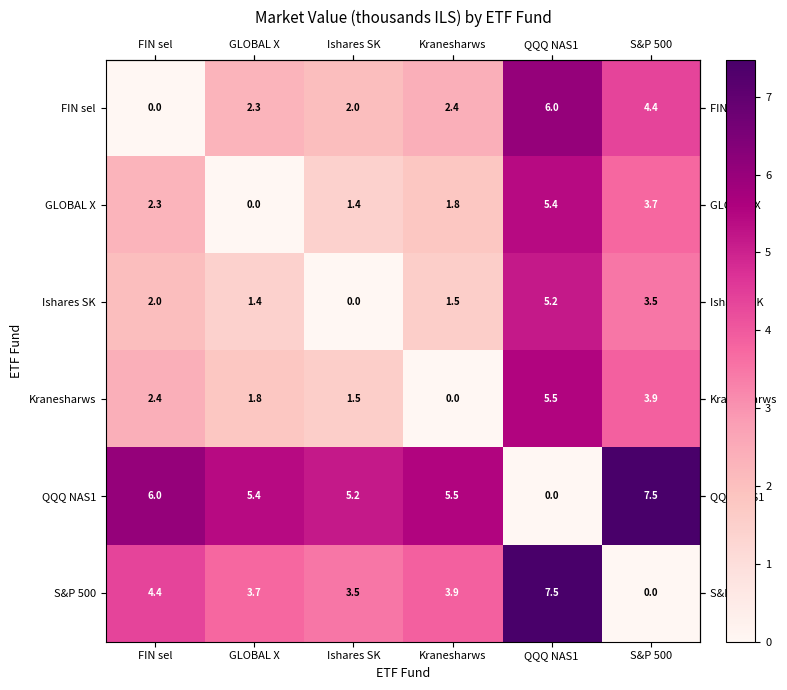

What is the difference between the maximum and minimum values in the FIN sel series?

6.0